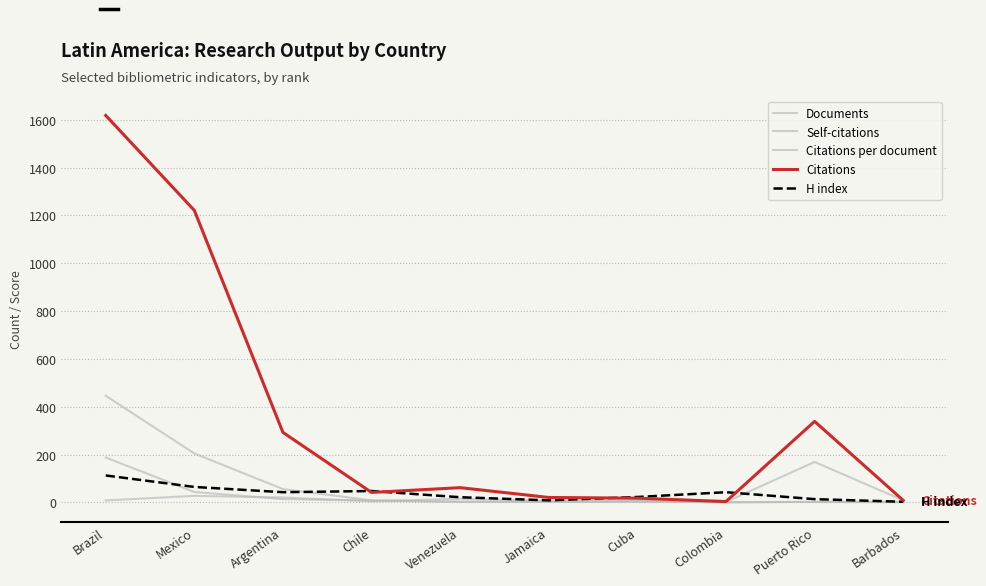

True or false: Citations per document and Citations intersect in this chart.

False